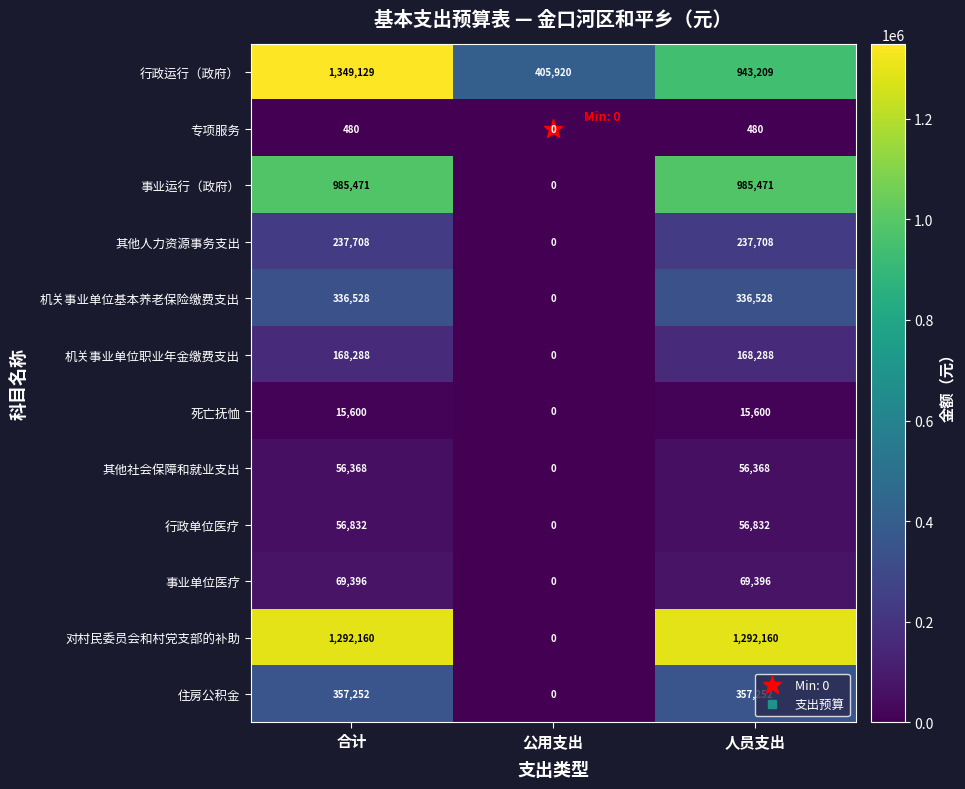

How many distinct data groups are displayed?

12